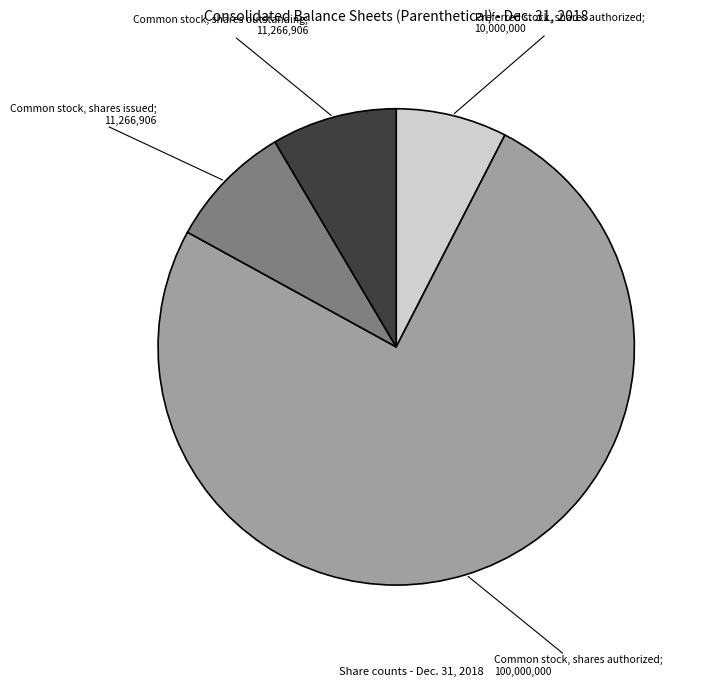

How many segments does this pie chart have?

4